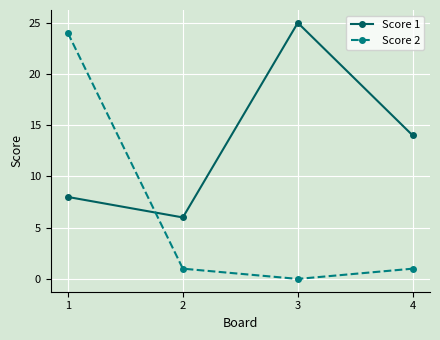

What are all the series names shown in the legend?

Score 1, Score 2